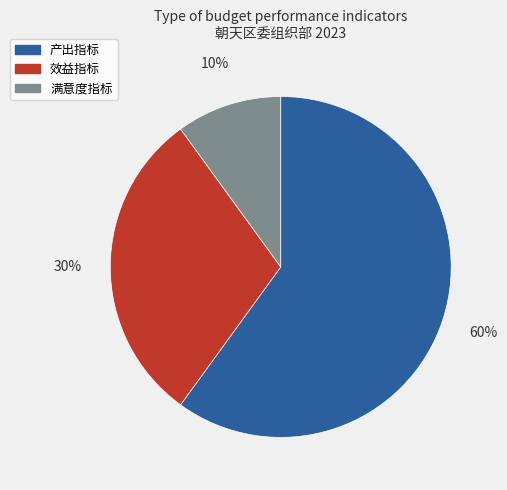

Rank the categories by value from lowest to highest.

满意度指标, 效益指标, 产出指标